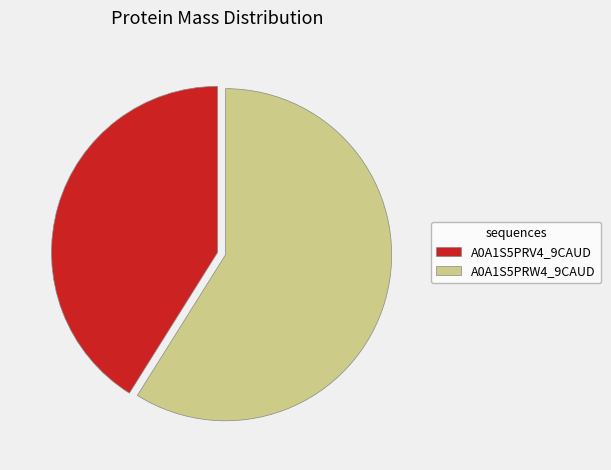

The A0A1S5PRW4_9CAUD slice represents 59% of the pie. True or false?

True